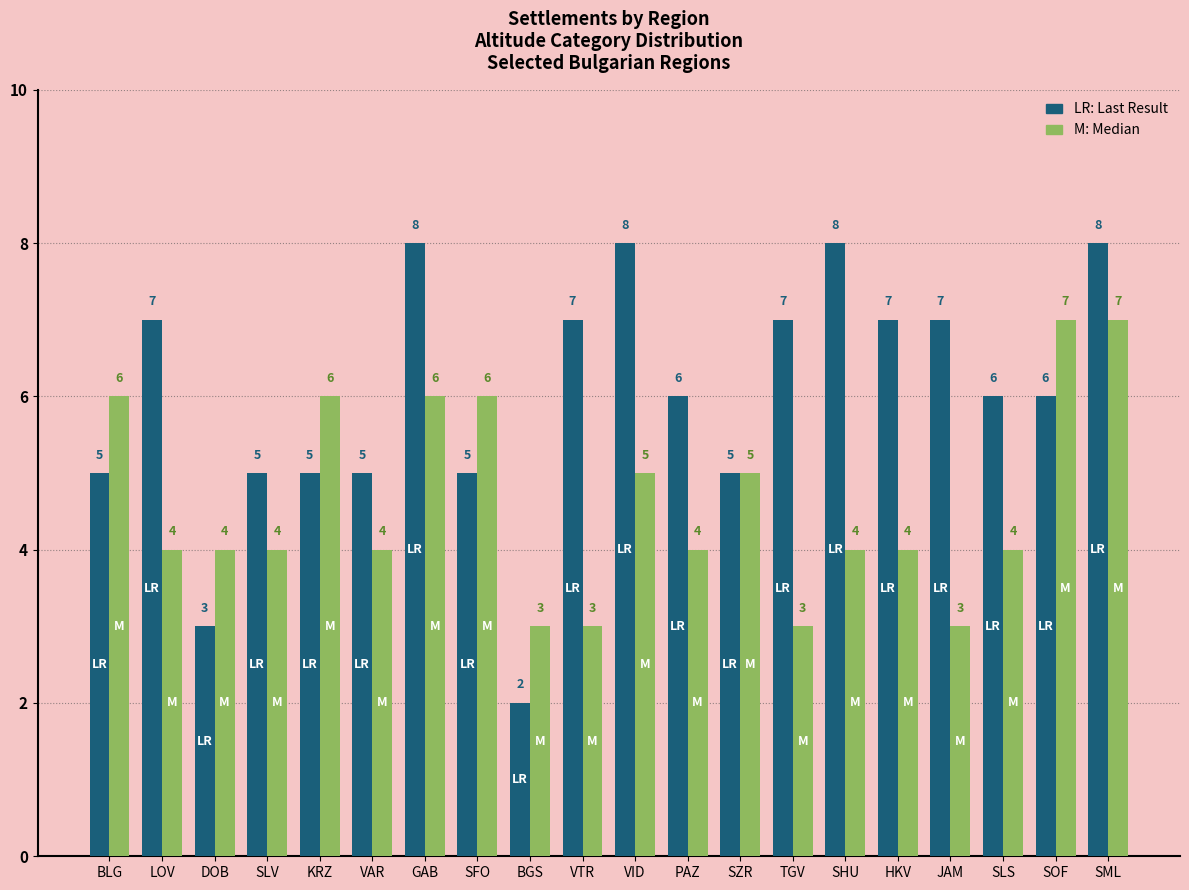

Which category has the lowest value across all series?

BGS